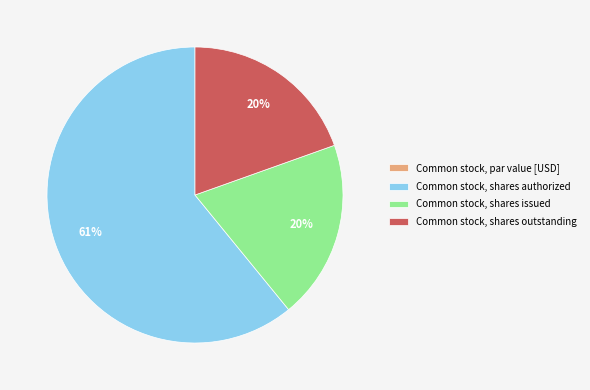

Which slice represents more than half of the pie?

Common stock, shares authorized